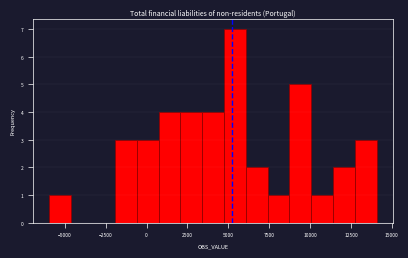

Read against the x-axis, roughly where is the centre of the tallest bar?

5500